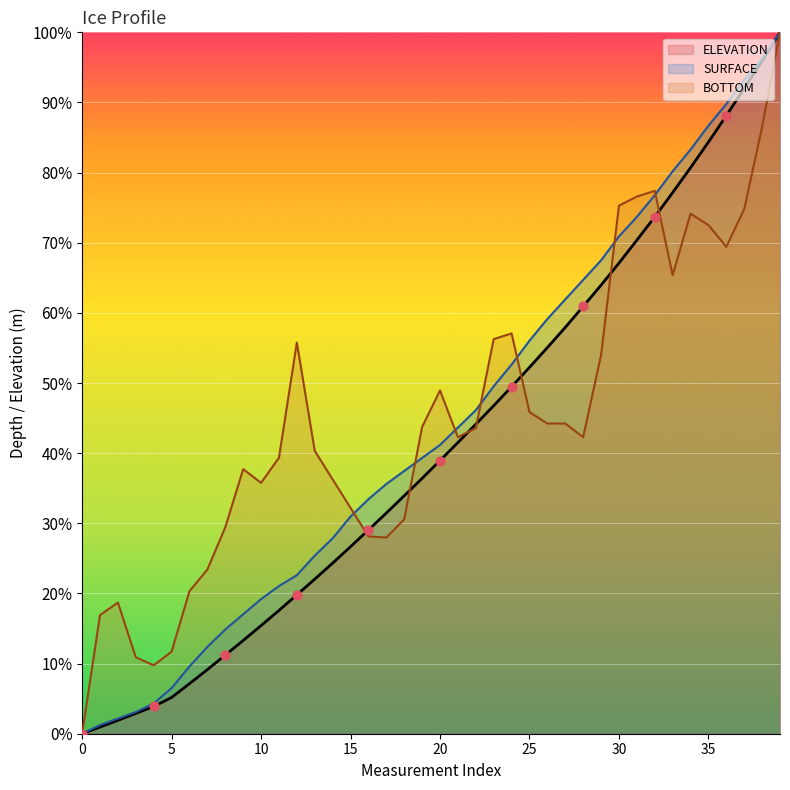

At which category is the sum across all series the highest?

39